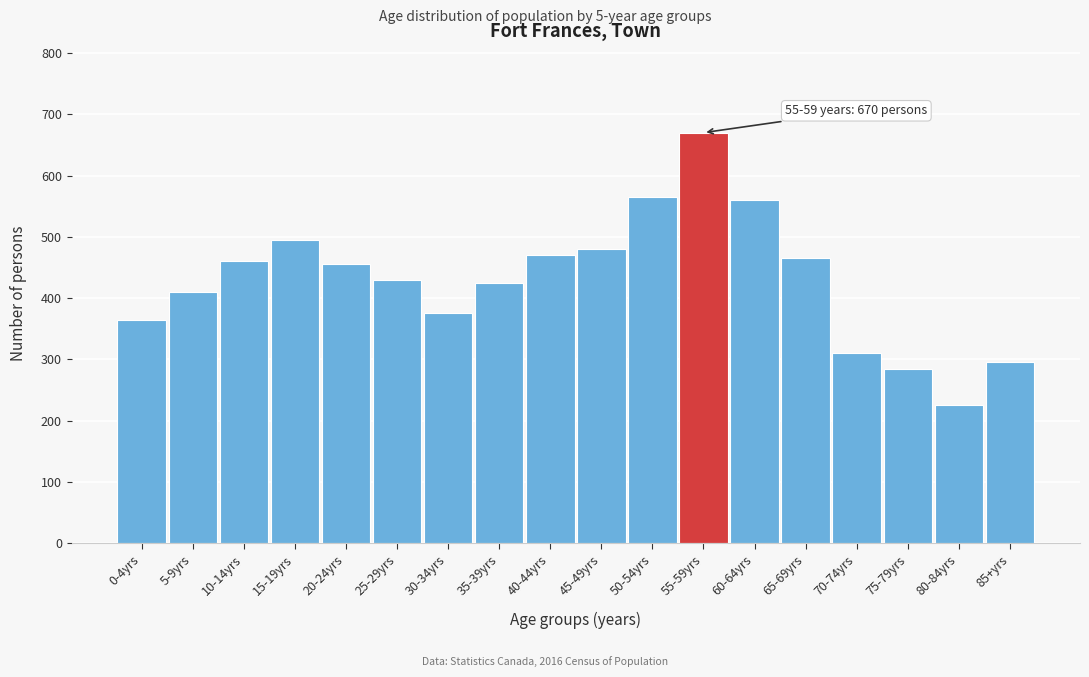

Reading right to left, transcribe all the data shown in this chart.

85+yrs=295	80-84yrs=225	75-79yrs=285	70-74yrs=310	65-69yrs=465	60-64yrs=560	55-59yrs=670	50-54yrs=565	45-49yrs=480	40-44yrs=470	35-39yrs=425	30-34yrs=375	25-29yrs=430	20-24yrs=455	15-19yrs=495	10-14yrs=460	5-9yrs=410	0-4yrs=365